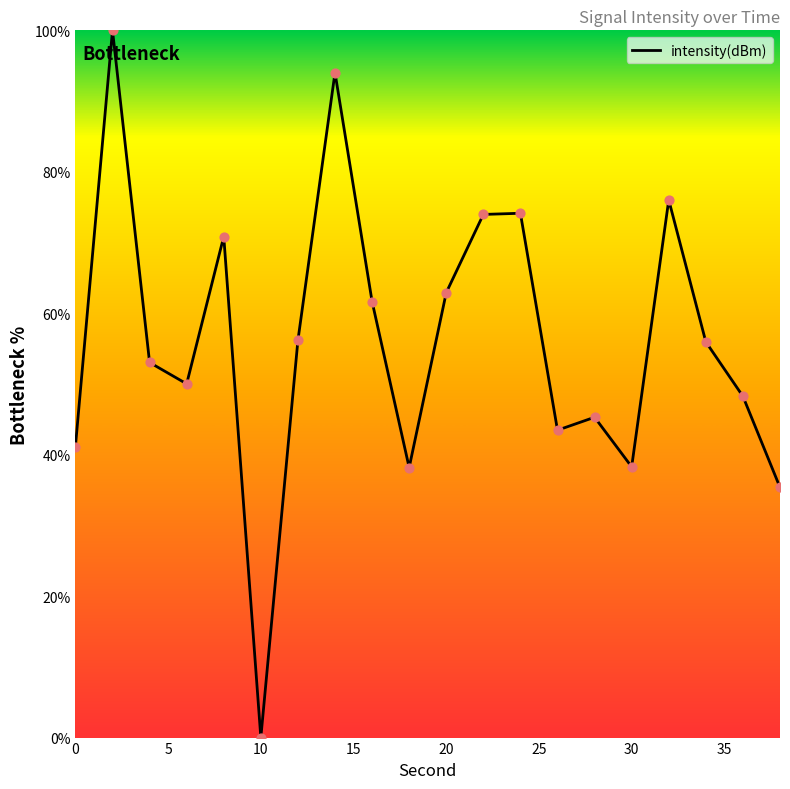

What is the difference between the maximum and minimum values?

100.0